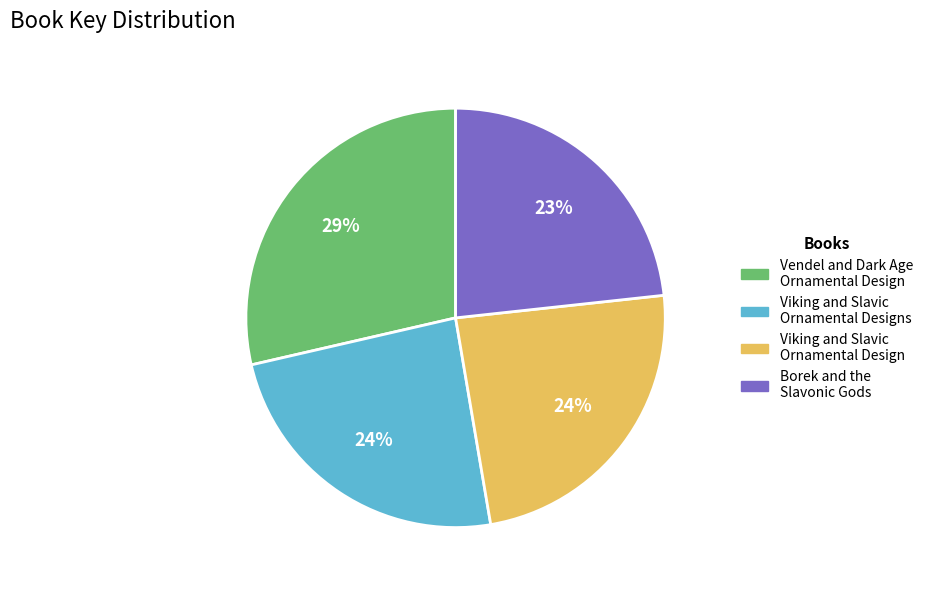

To the nearest percent, what is the average slice percentage?

25%